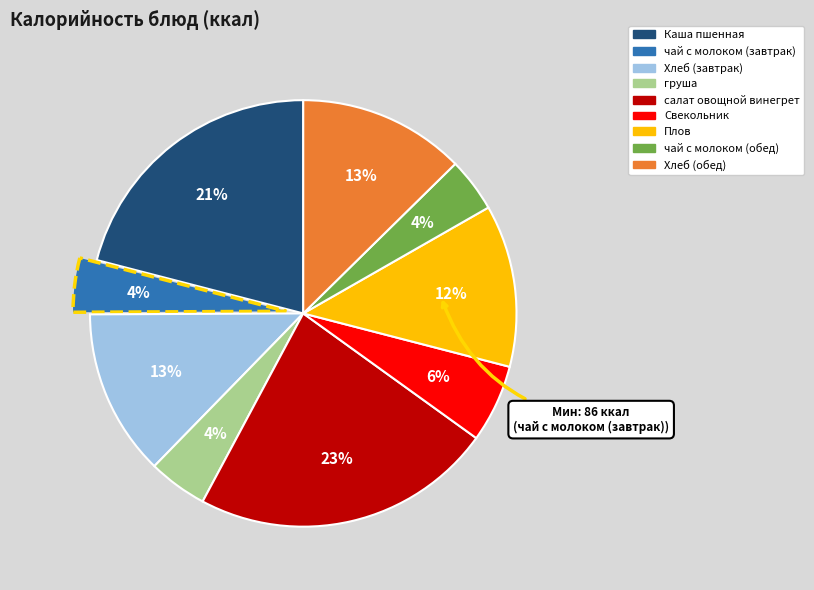

To the nearest percent, what is the difference between the largest and smallest slice percentages?

19%